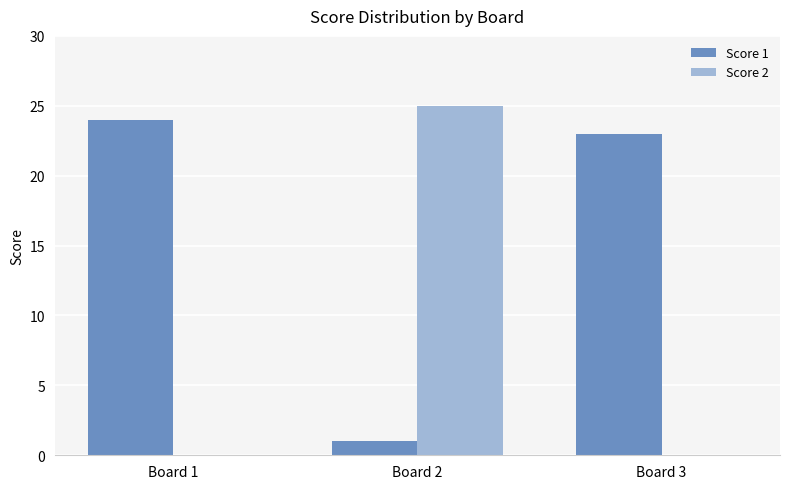

Reading left to right, extract all data points from this chart.

Score 1: 24	1	23
Score 2: 0	25	0